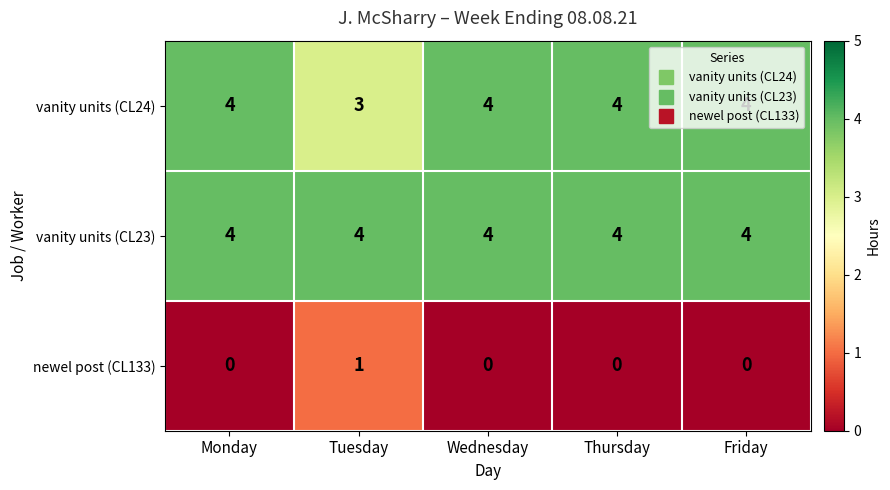

The vanity units (CL24) series shows 4 at Friday. True or false?

True